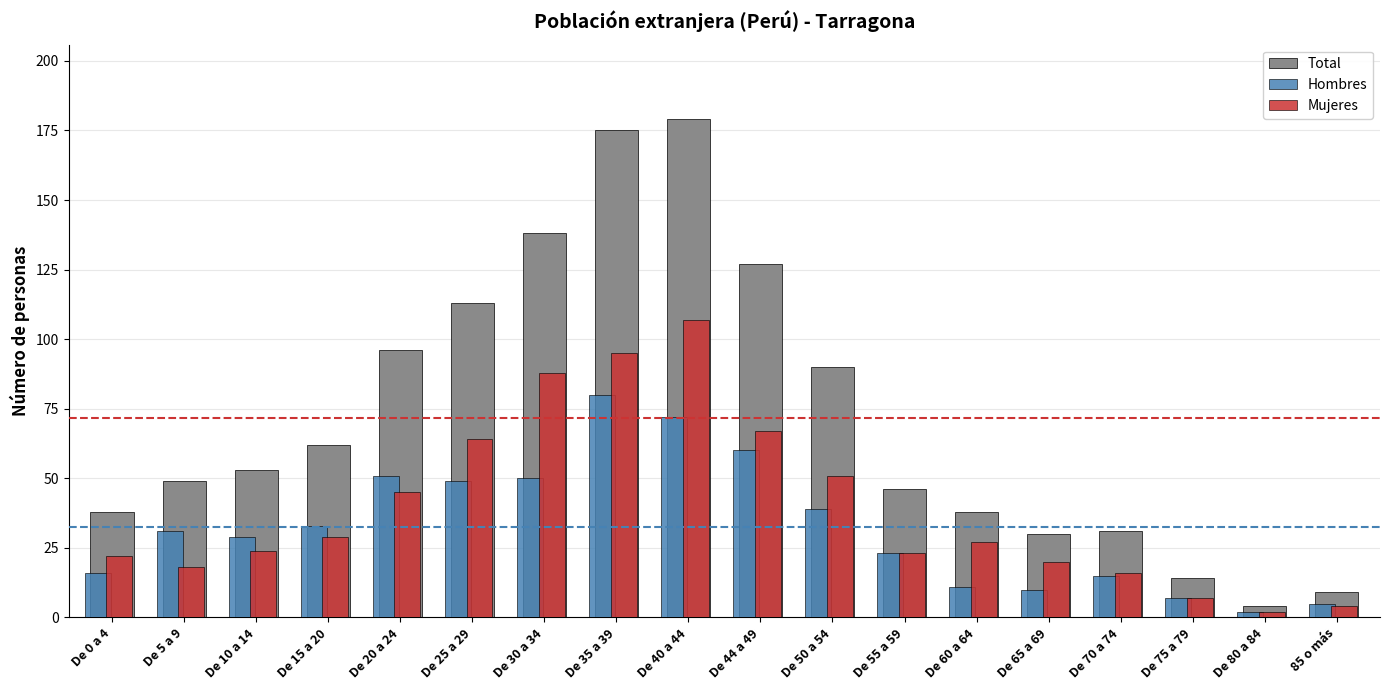

What is the sum of the Total values at De 44 a 49 and De 5 a 9?

176